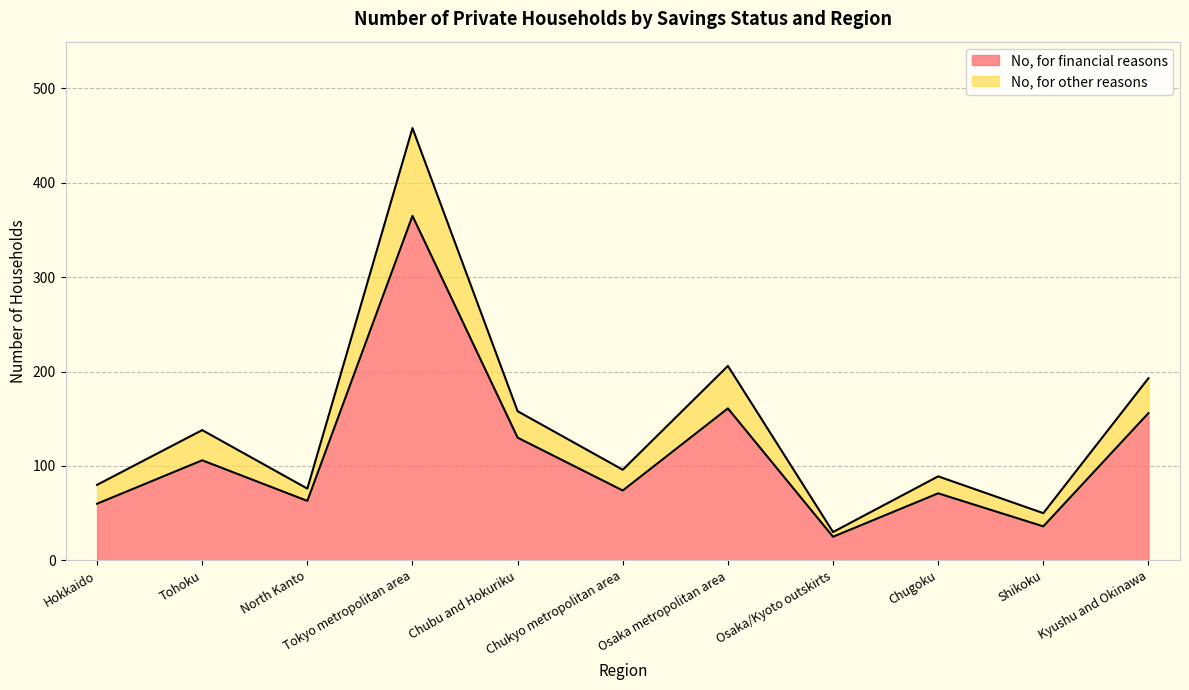

True or false: No, for other reasons and No, for financial reasons intersect in this chart.

False